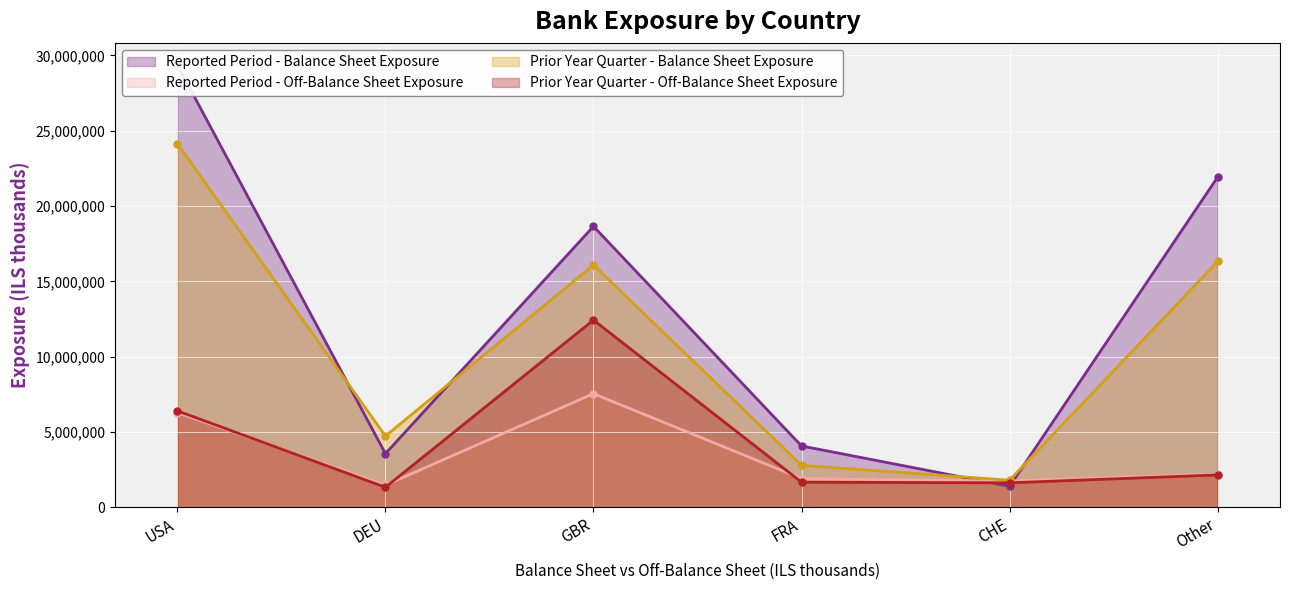

What is the value of the Prior Year Quarter - Off-Balance Sheet Exposure point at the 6th from the left?

2143000